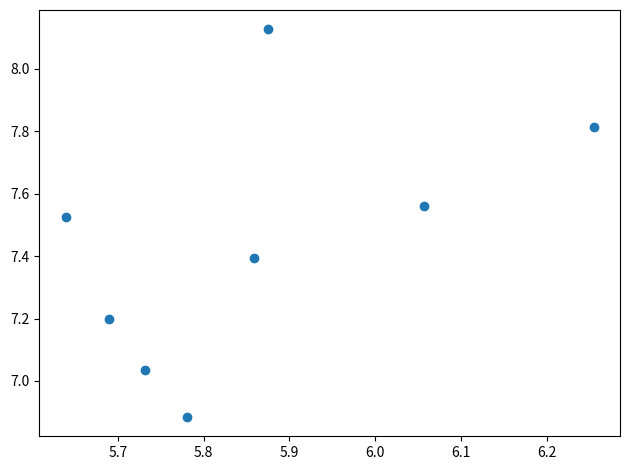

What is the range of X values (max minus min)?

0.6